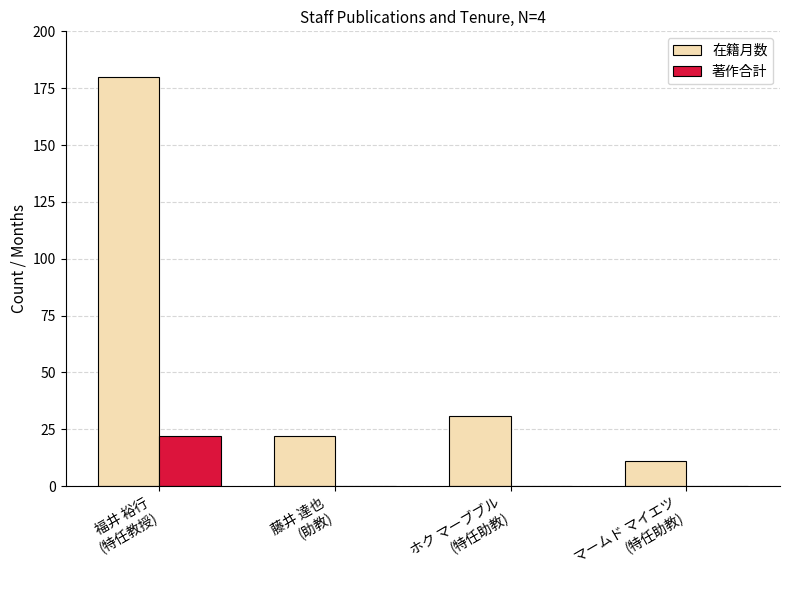

Which label corresponds to the largest value in the chart?

福井 裕行
(特任教授)